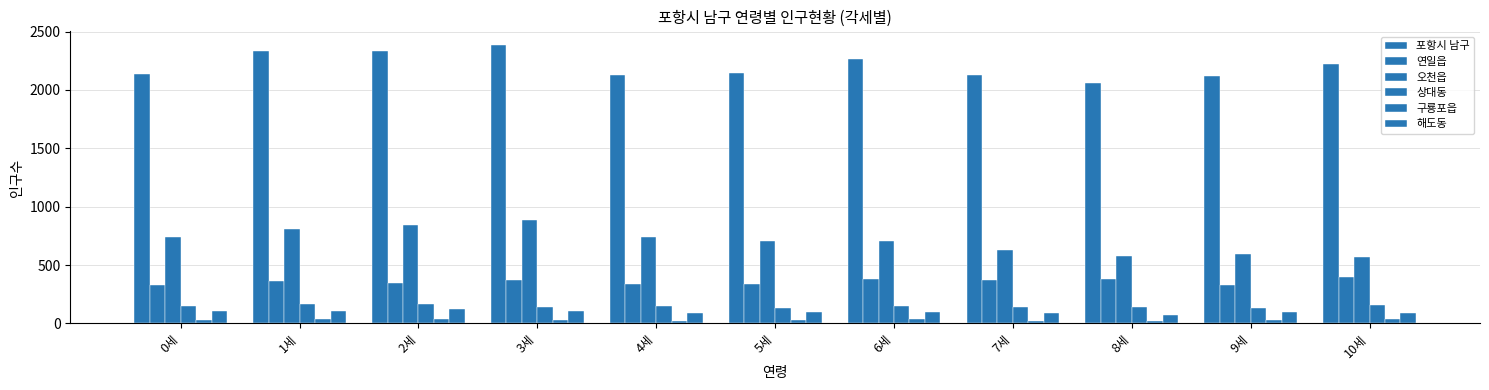

Count the number of data series in this chart.

6